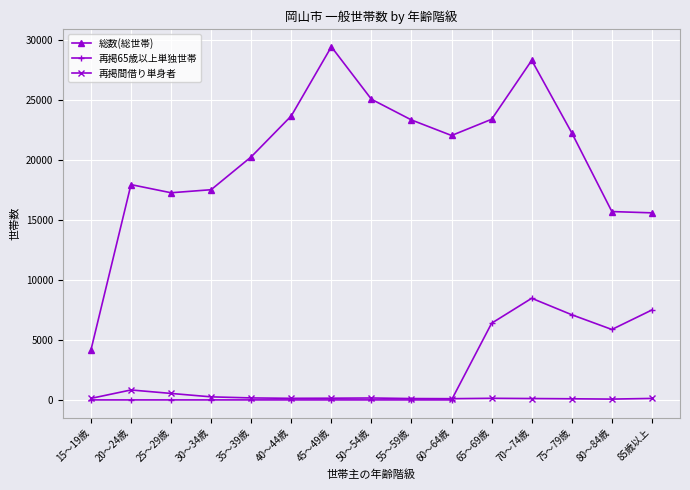

True or false: 再掲間借り単身者 and 再掲65歳以上単独世帯 intersect in this chart.

True